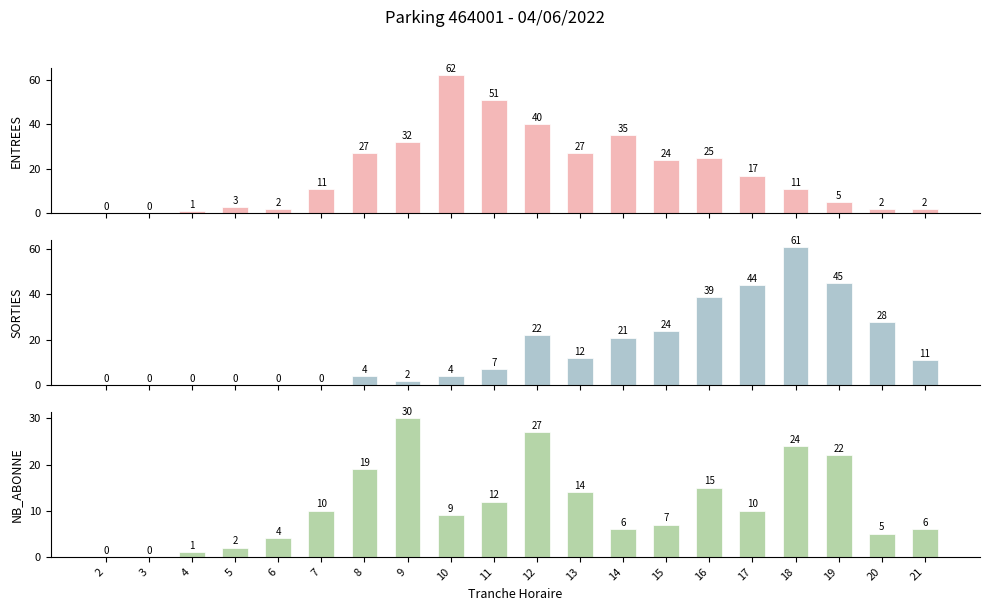

What is the value of the NB_ABONNE bar at the 6th from the left?

10